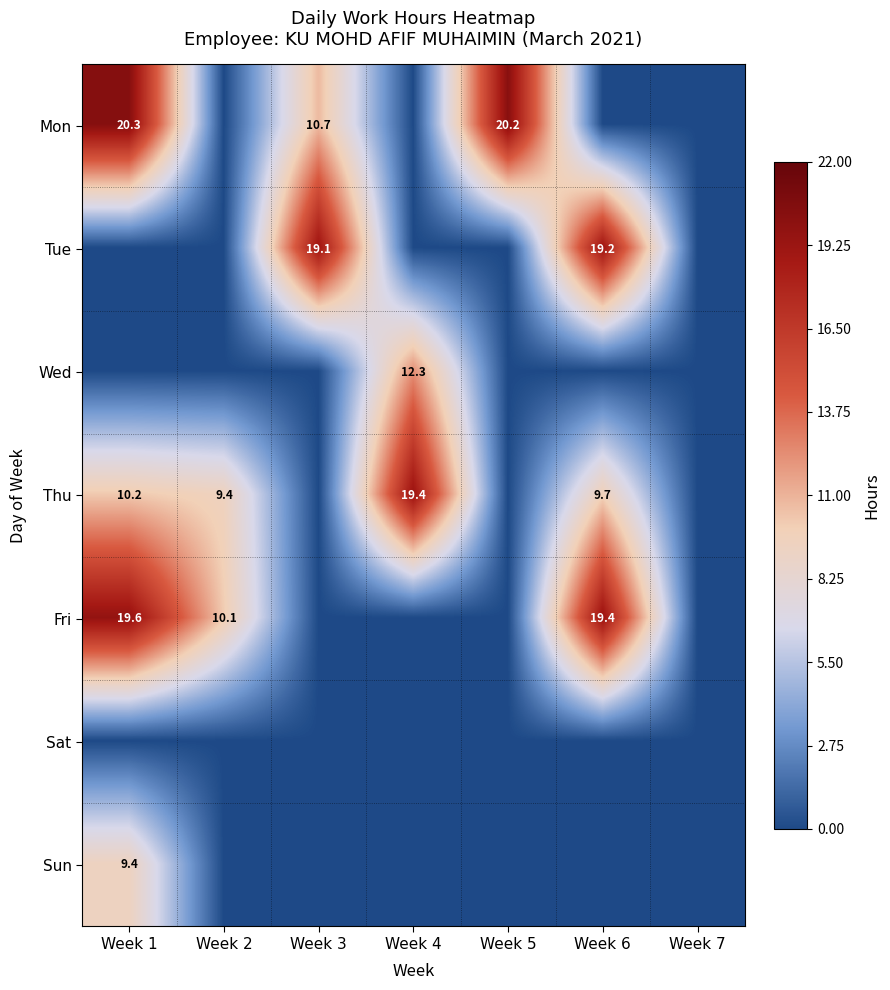

Is it true that Thu equals 4.5 at Week 1?

False